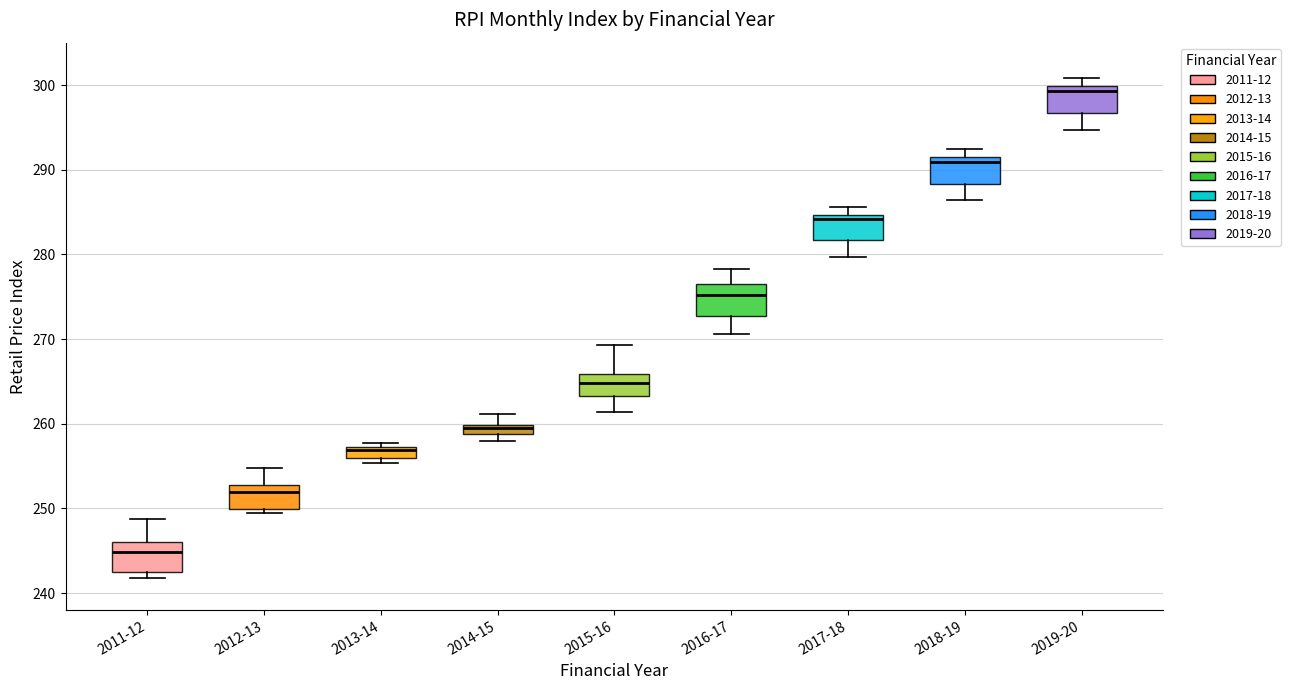

Where is the upper edge of the box for 2017-18 on the y-axis? The values are not printed on the chart, so give them approximately, as read against the axis.

285